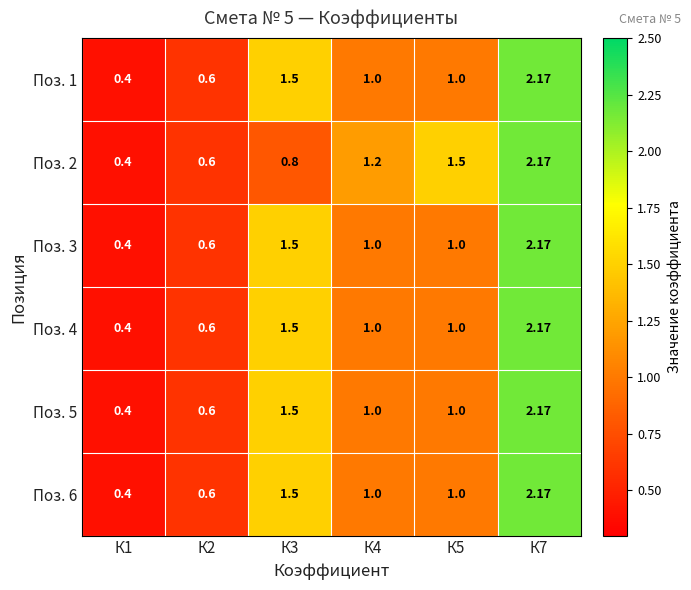

Which series has the largest range (max minus min)?

Поз. 1